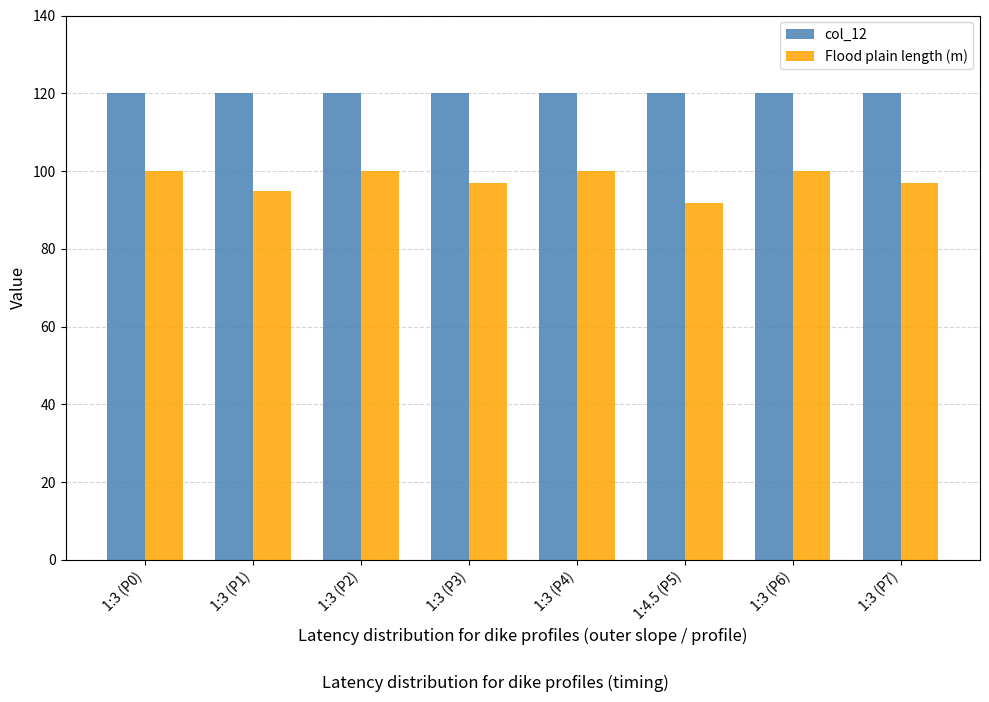

How many bars are there in total?

16